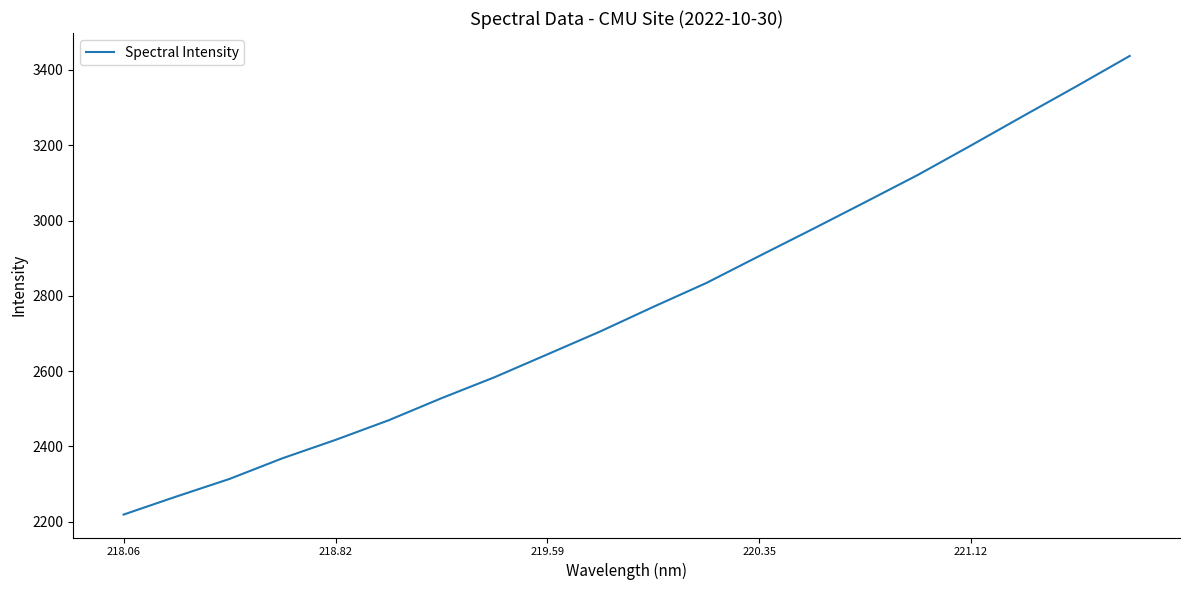

What is the greatest value displayed?

3437.2